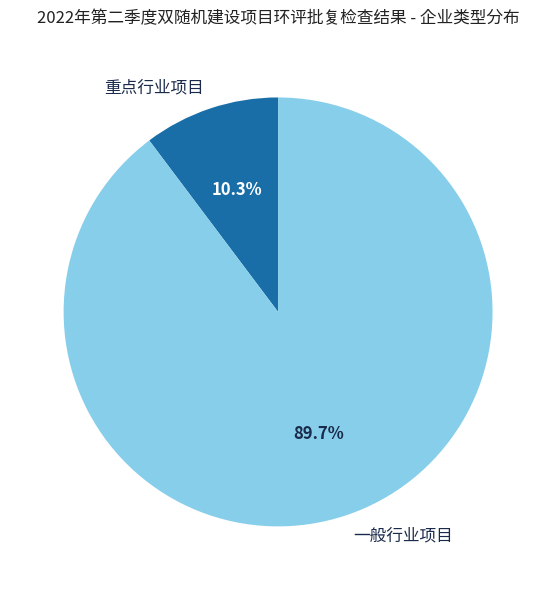

The 重点行业项目 slice represents 1% of the pie. True or false?

False